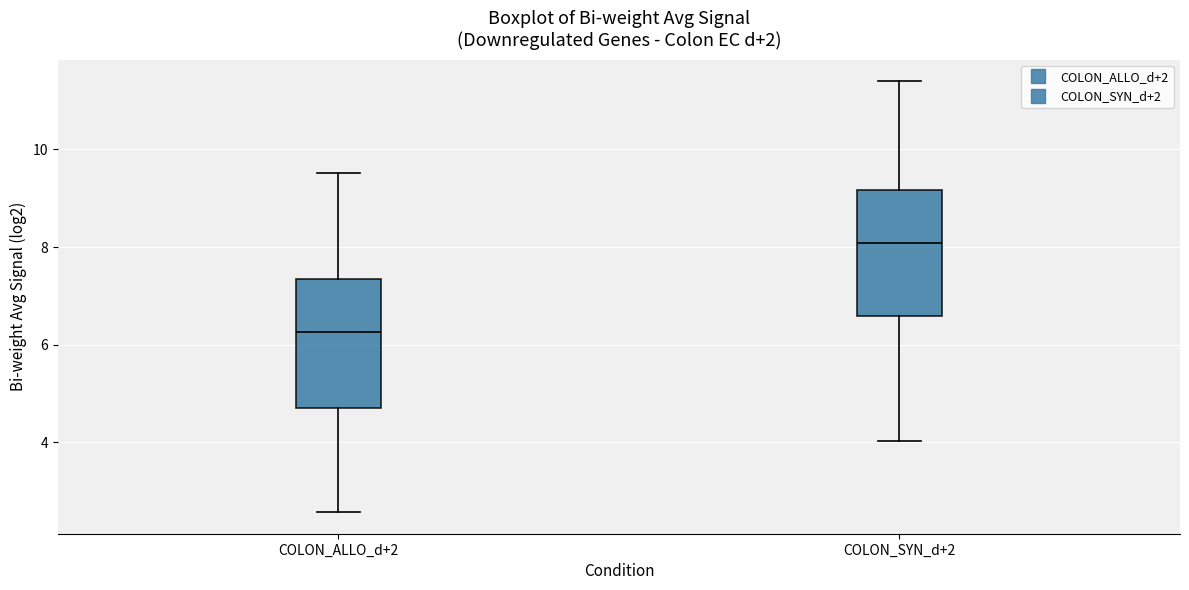

Which box's median line is the lowest?

COLON_ALLO_d+2